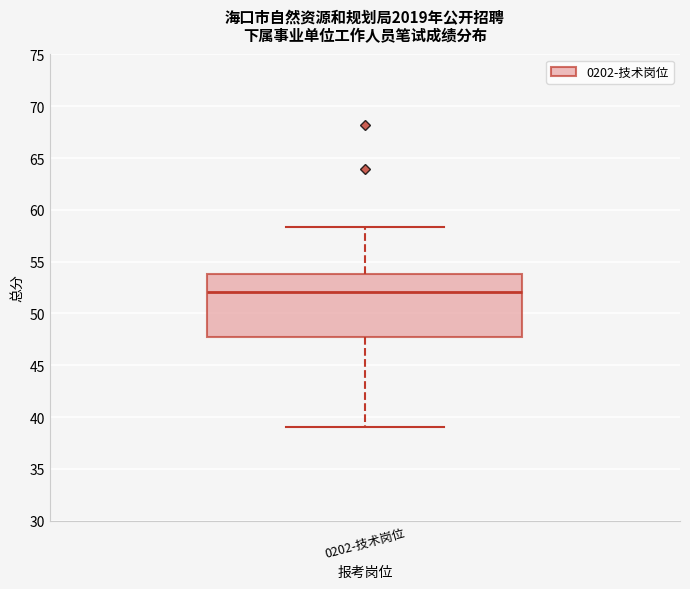

Where is the lower edge of the box for 0202-技术岗位 on the y-axis? The values are not printed on the chart, so give them approximately, as read against the axis.

48.0